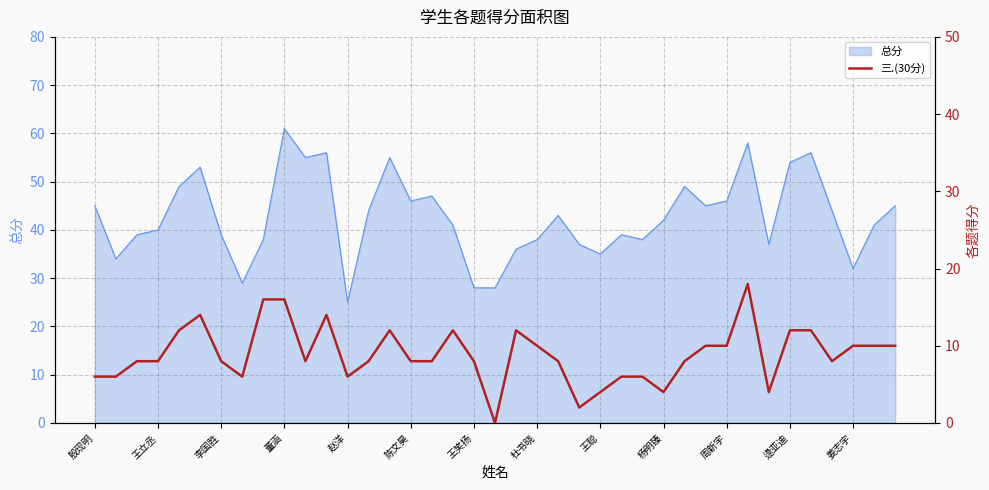

True or false: 总分 has a value of 35 at 王聪.

True